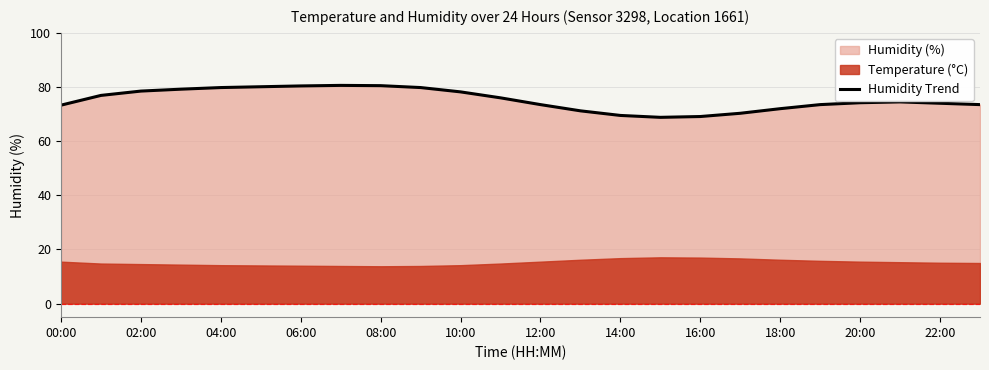

The Humidity Trend series shows 51.9 at 20:00. True or false?

False